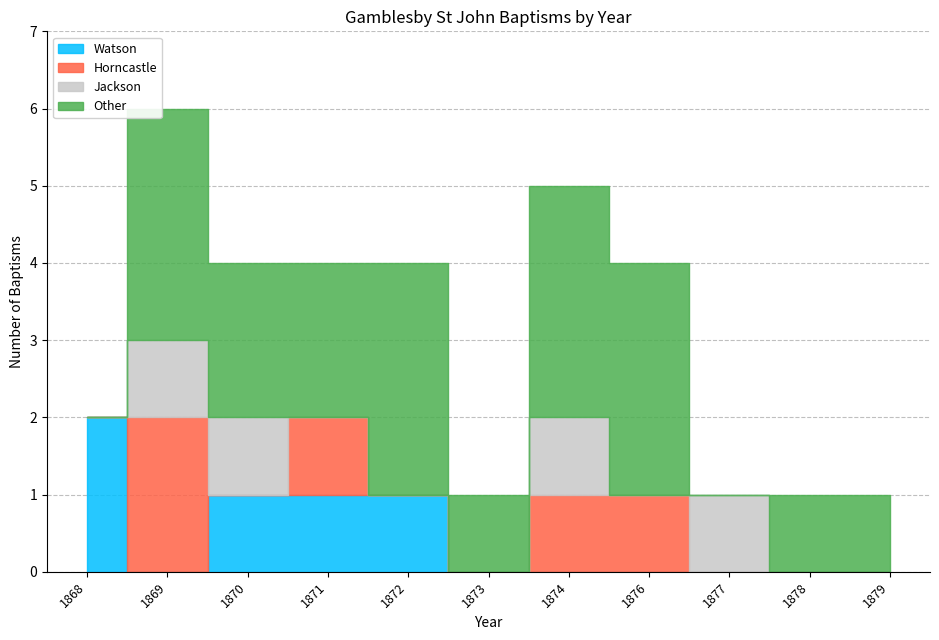

How many series are shown in this chart?

4